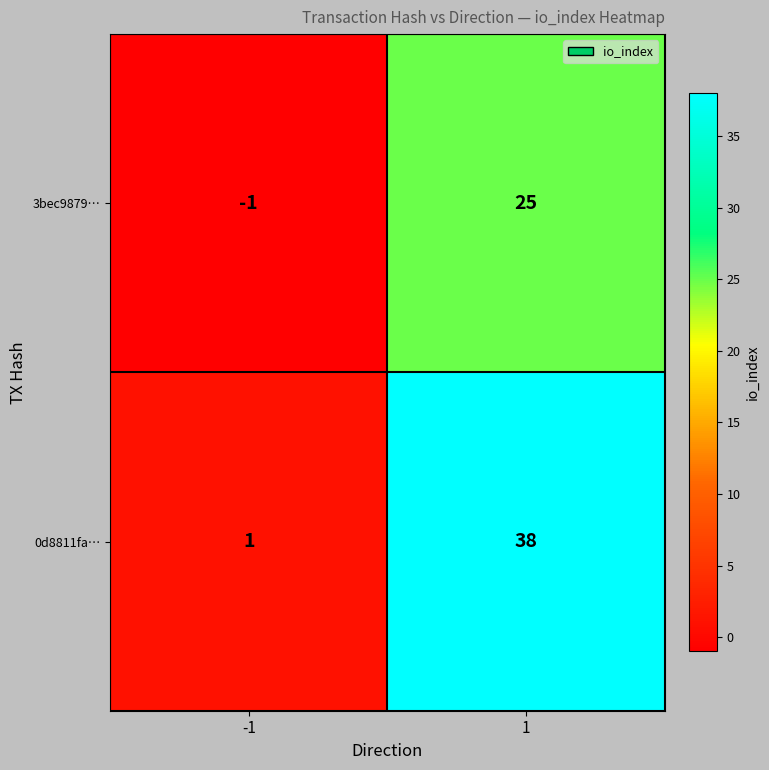

Rank the categories by 3bec9879… value from lowest to highest.

-1, 1